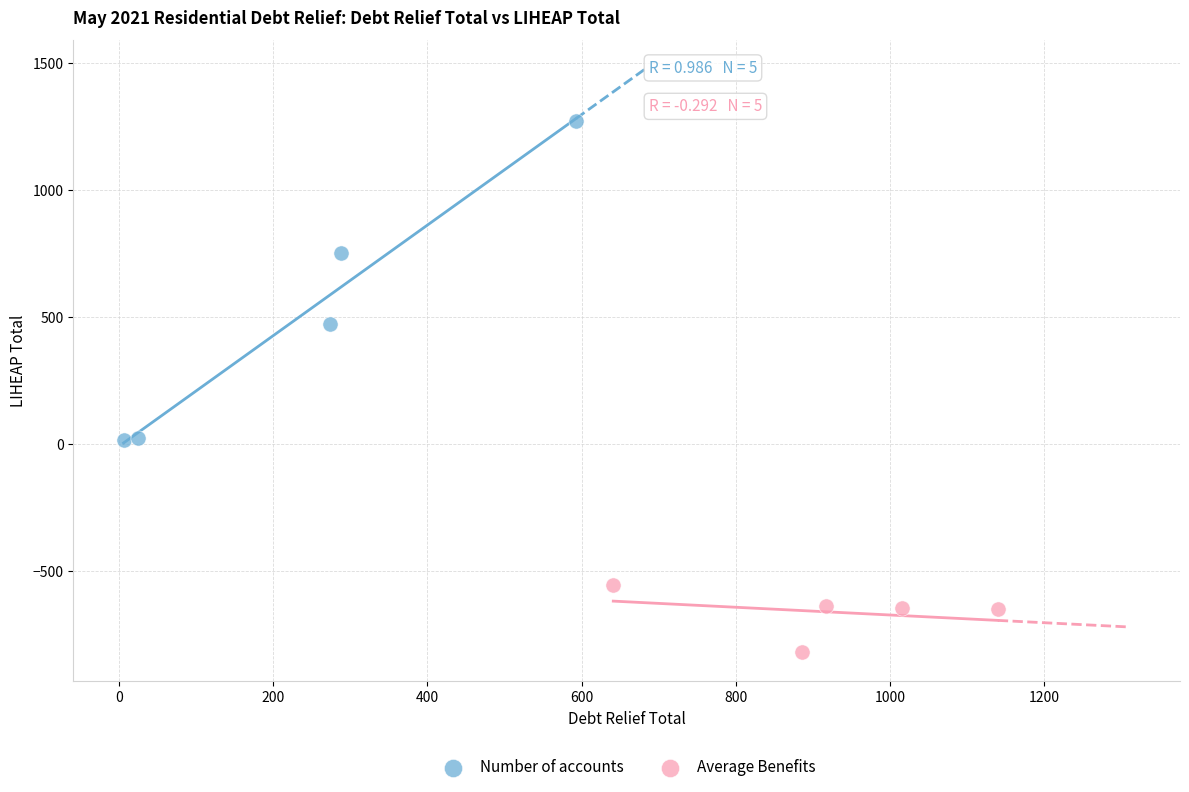

Which series has the largest Y range (max minus min)?

Number of accounts